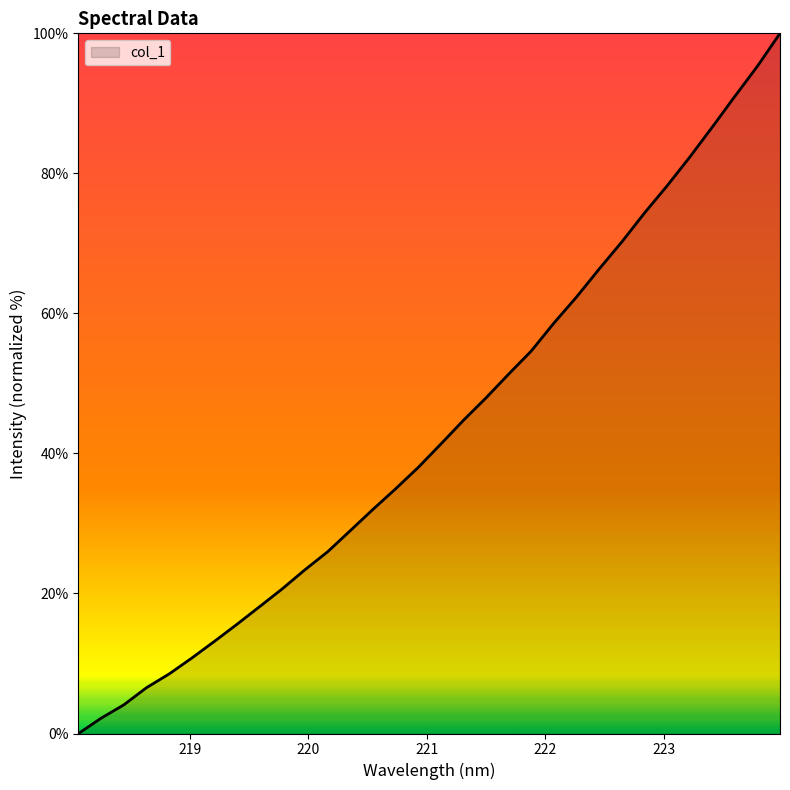

Does the chart have visible grid lines?

No